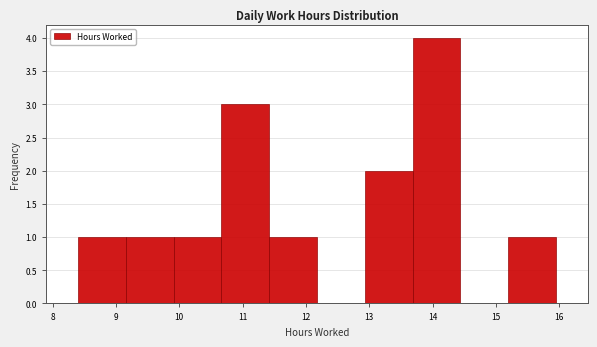

Reading left to right, transcribe this chart: for each bar, give the range it covers on the x-axis and its height. Neither the bar edges nor the heights are printed on the chart, so give them approximately, as read against the axes.

8.4 to 9.2: 1
9.2 to 9.9: 1
9.9 to 10.7: 1
10.7 to 11.4: 3
11.4 to 12.2: 1
12.2 to 12.9: 0
12.9 to 13.7: 2
13.7 to 14.4: 4
14.4 to 15.2: 0
15.2 to 16.0: 1